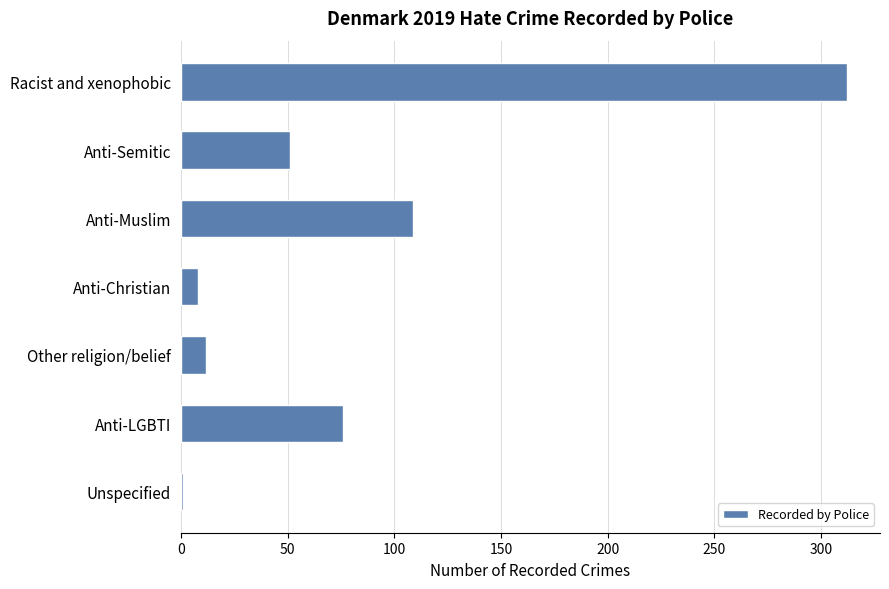

Rank the categories by value from highest to lowest.

Racist and xenophobic, Anti-Muslim, Anti-LGBTI, Anti-Semitic, Other religion/belief, Anti-Christian, Unspecified